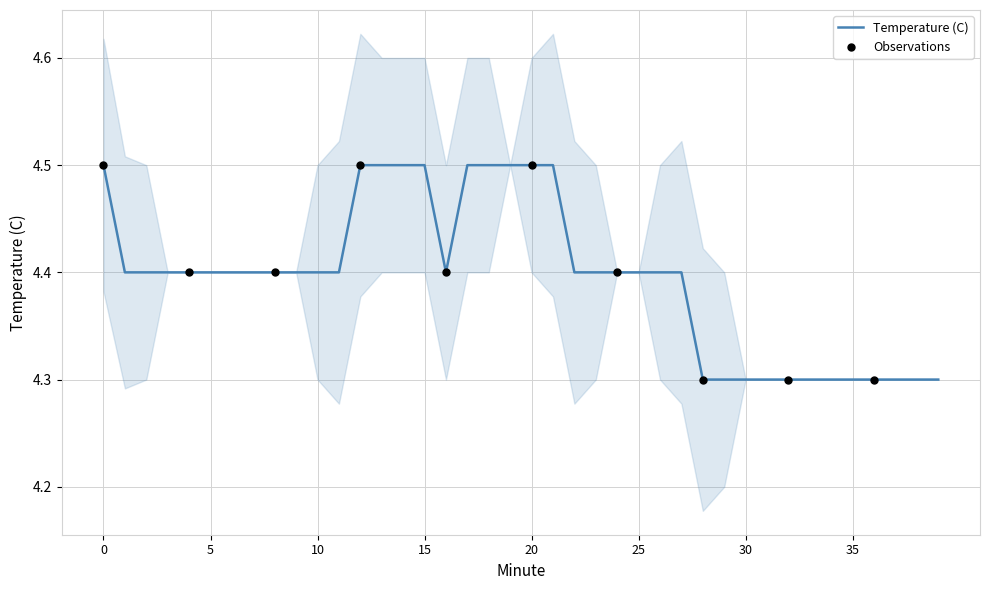

Which has a higher value, 26 or 24?

26